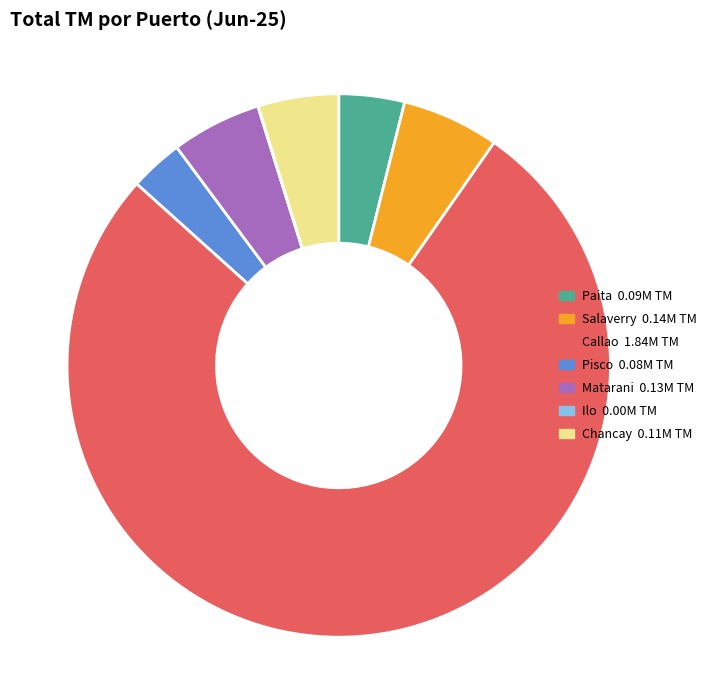

Which category accounts for the majority?

Callao